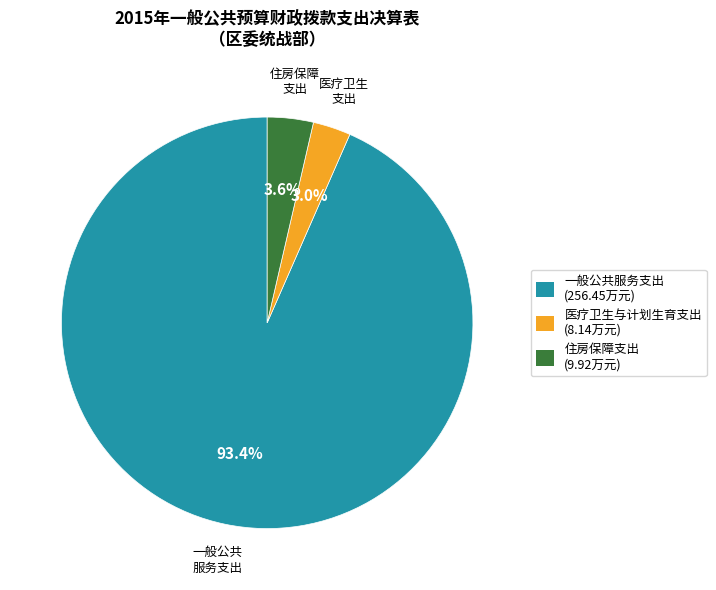

Is the sum of 医疗卫生与计划生育支出 and 住房保障支出 greater than half?

No